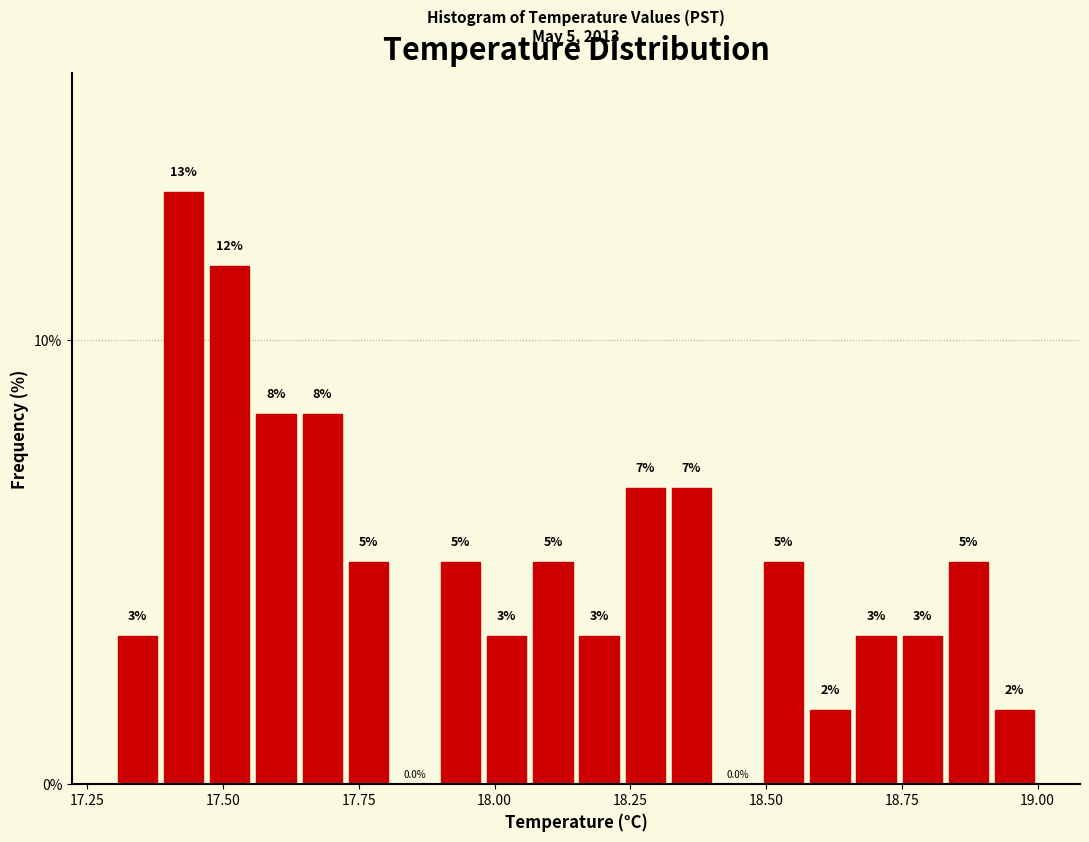

Read against the x-axis, roughly where is the centre of the tallest bar?

17.45